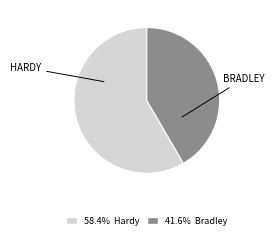

Does any single category account for the majority?

Yes